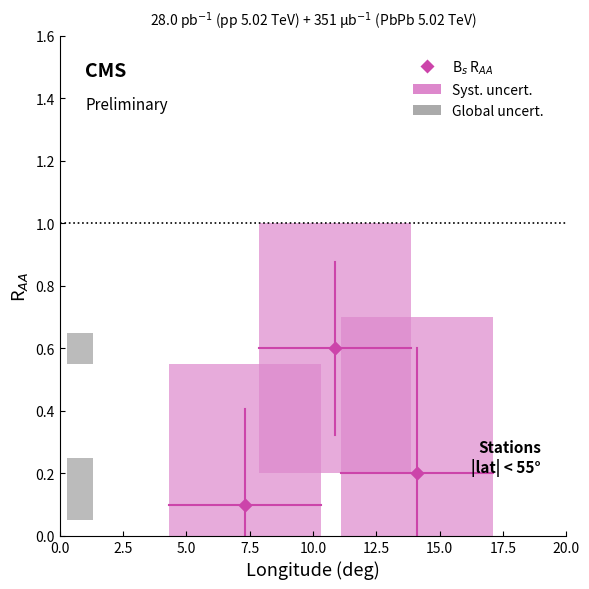

What is the range of X values (max minus min)?

6.8